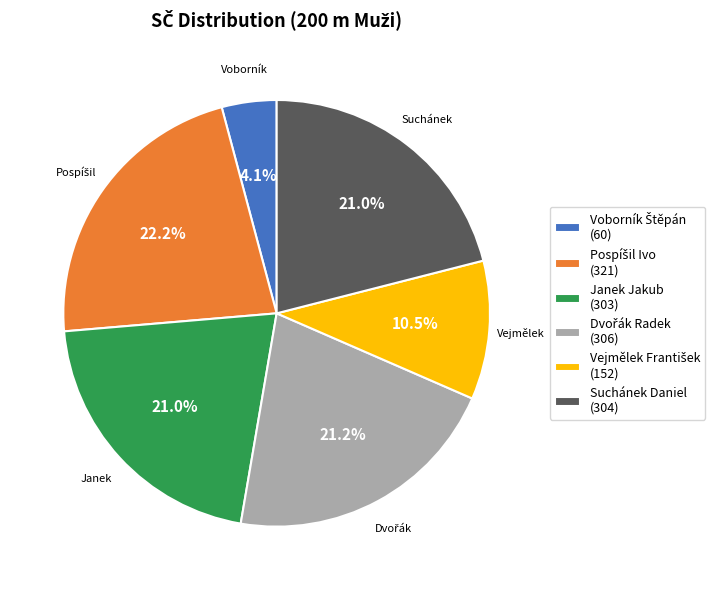

To the nearest percent, what is the difference between the largest and smallest slice percentages?

18%